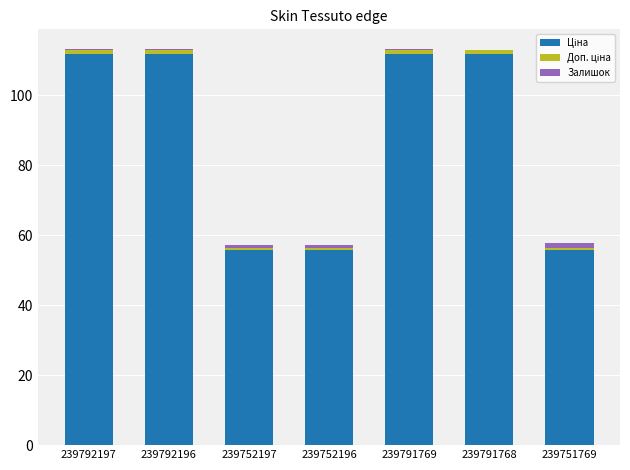

Are the bars grouped side by side (vs. stacked)?

No